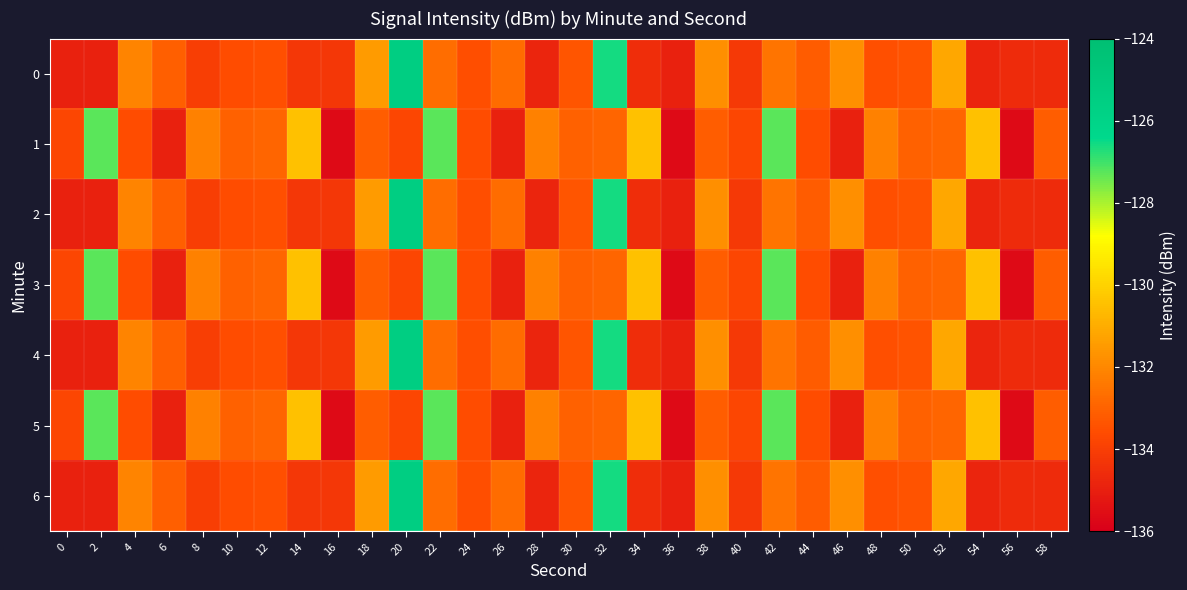

Which label corresponds to the smallest value in the chart?

16